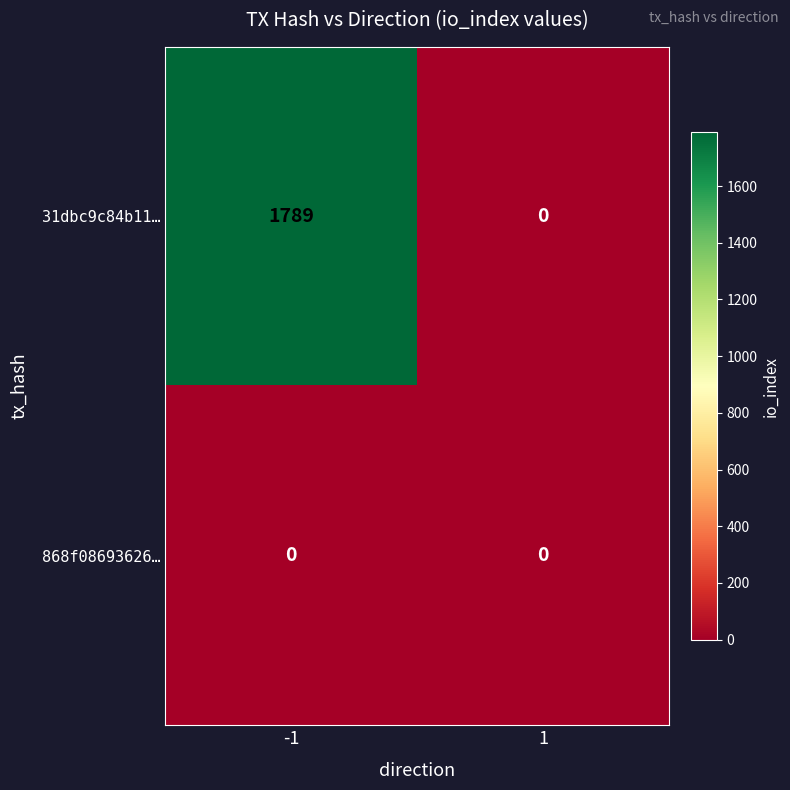

What is the difference between the maximum and minimum values in the 31dbc9c84b11… series?

1789